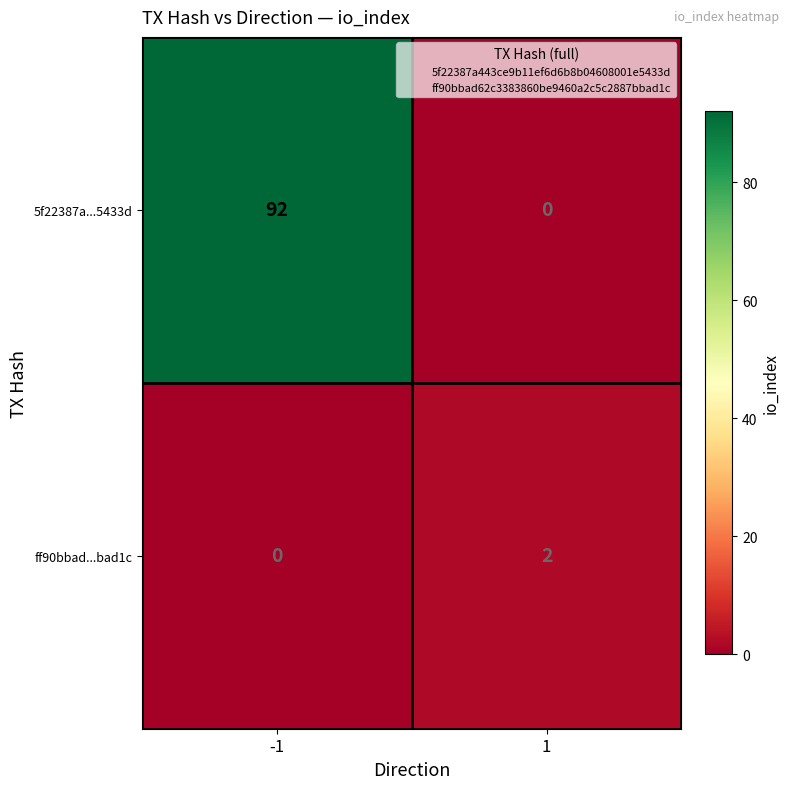

What is the difference between the highest and lowest values at -1?

92